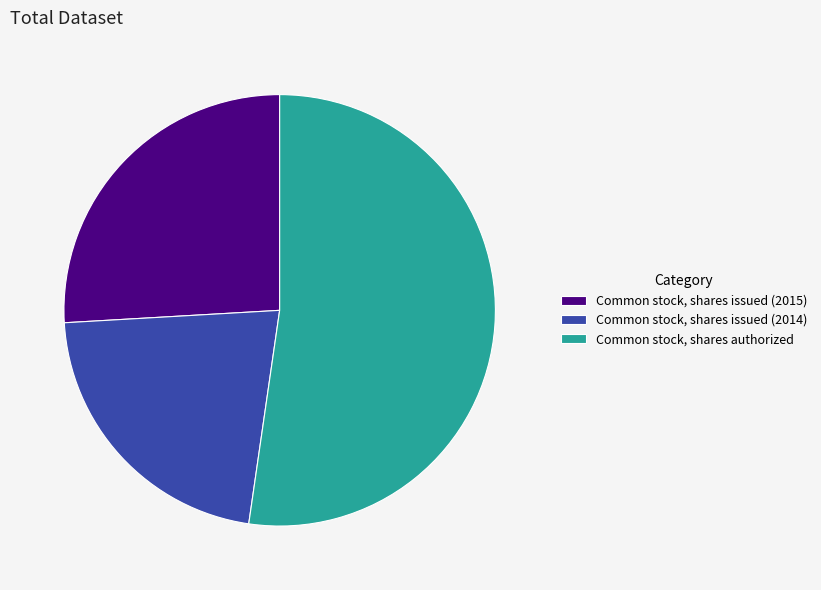

Is the sum of Common stock, shares issued (2015) and Common stock, shares issued (2014) greater than half?

No